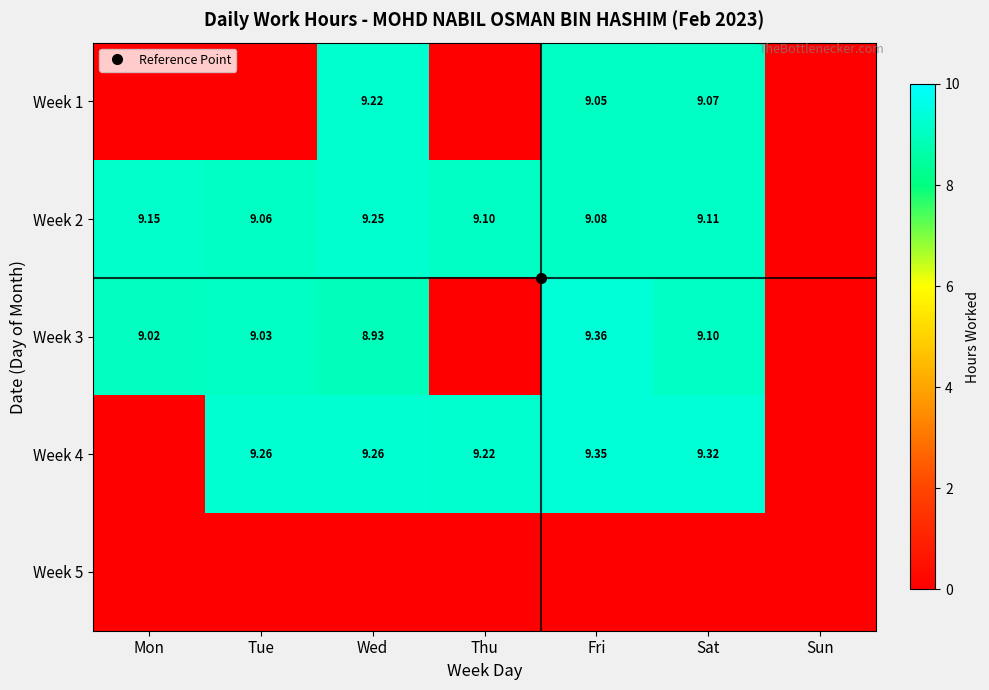

Which series has the largest range (max minus min)?

Week 3